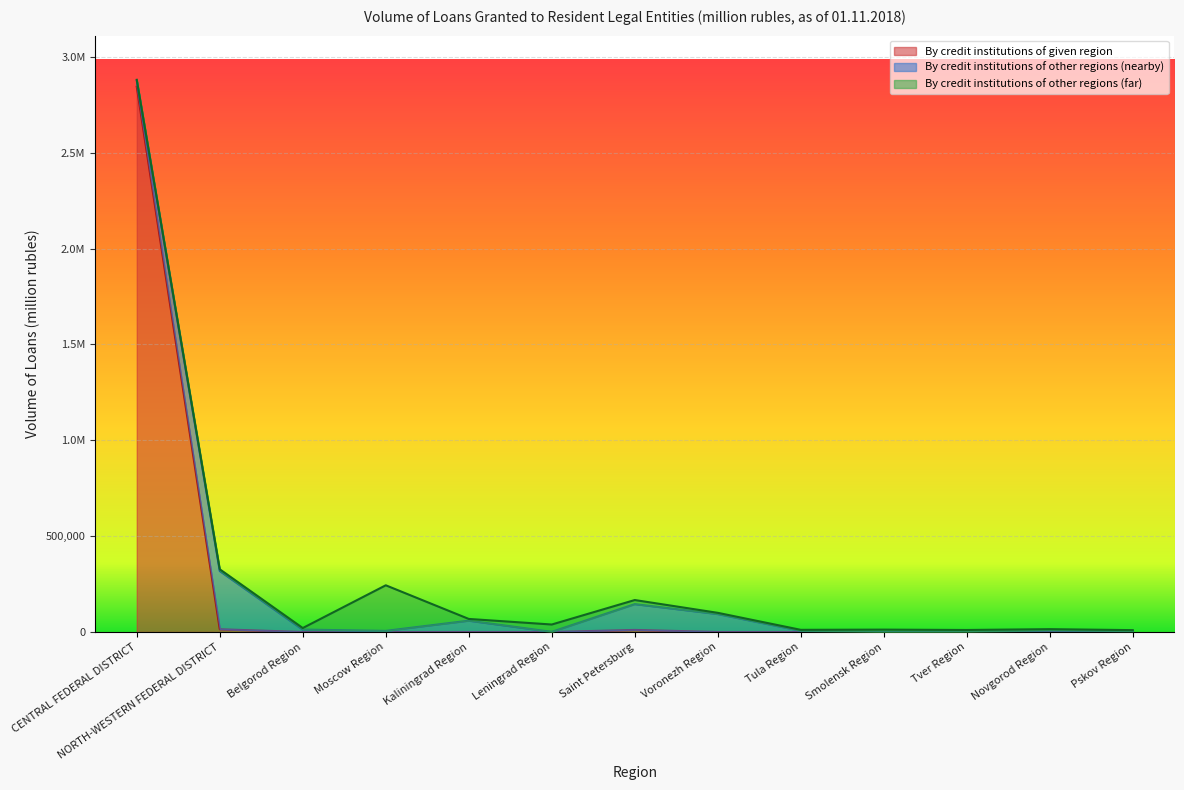

Which series has the largest total across all categories?

By credit institutions of given region